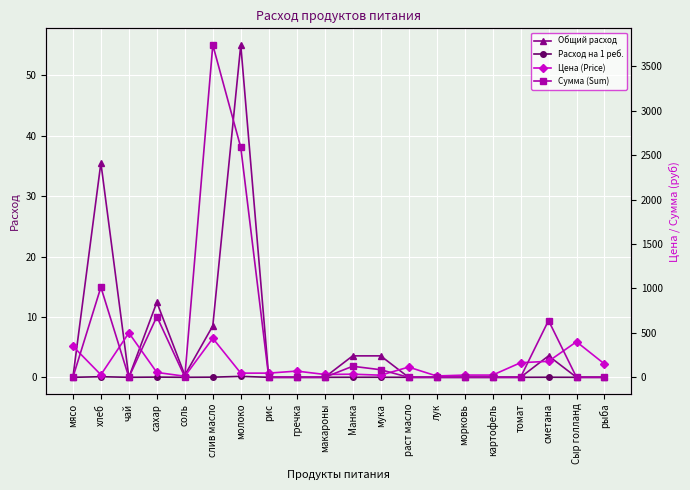

Reading left to right, extract all data points from this chart.

Общий расход: мясо=0.0	хлеб=35.5	чай=0.0	сахар=12.4	соль=0.4	слив масло=8.5	молоко=55.0	рис=0.0	гречка=0.0	макароны=0.0	Манка=3.5	мука=3.5	раст масло=0.0	лук=0.0	морковь=0.0	картофель=0.0	томат=0.0	сметана=3.5	Сыр голланд=0.0	рыба=0.0
Расход на 1 реб.: мясо=0.0	хлеб=0.1	чай=0.0	сахар=0.0	соль=0.0	слив масло=0.0	молоко=0.2	рис=0.0	гречка=0.0	макароны=0.0	Манка=0.0	мука=0.0	раст масло=0.0	лук=0.0	морковь=0.0	картофель=0.0	томат=0.0	сметана=0.0	Сыр голланд=0.0	рыба=0.0
Цена (Price): мясо=350.0	хлеб=28.6	чай=500.0	сахар=55.0	соль=12.0	слив масло=438.9	молоко=47.0	рис=47.0	гречка=70.0	макароны=32.0	Манка=35.0	мука=24.0	раст масло=115.0	лук=15.0	морковь=25.0	картофель=25.0	томат=164.3	сметана=180.0	Сыр голланд=400.0	рыба=150.0
Сумма (Sum): мясо=0.0	хлеб=1014.2	чай=0.0	сахар=683.4	соль=4.3	слив масло=3739.3	молоко=2586.2	рис=0.0	гречка=0.0	макароны=0.0	Манка=124.2	мука=85.2	раст масло=0.0	лук=0.0	морковь=0.0	картофель=0.0	томат=0.0	сметана=639.0	Сыр голланд=0.0	рыба=0.0